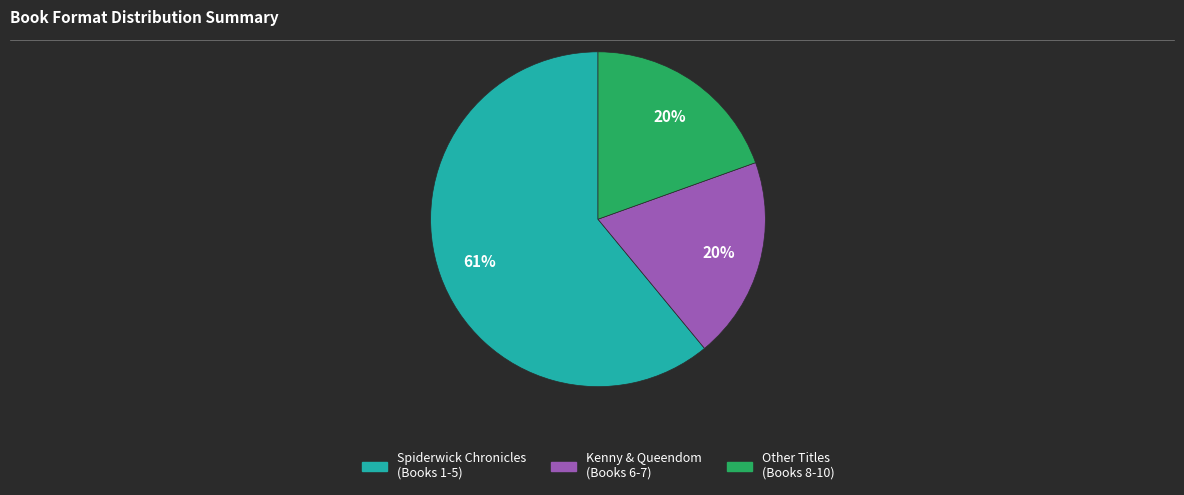

The Other Titles (Books 8-10) slice represents 20% of the pie. True or false?

True